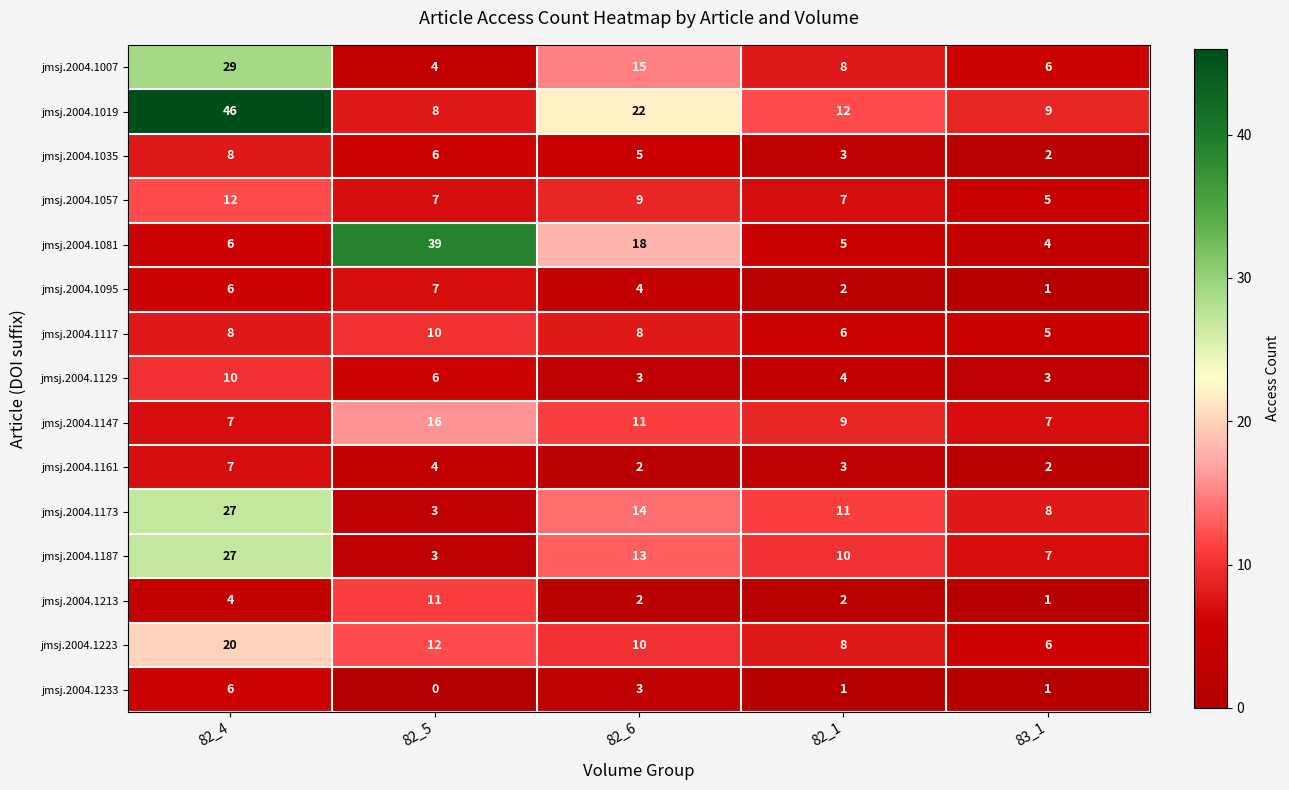

List the labels in order of jmsj.2004.1187 value, smallest first.

82_5, 83_1, 82_1, 82_6, 82_4